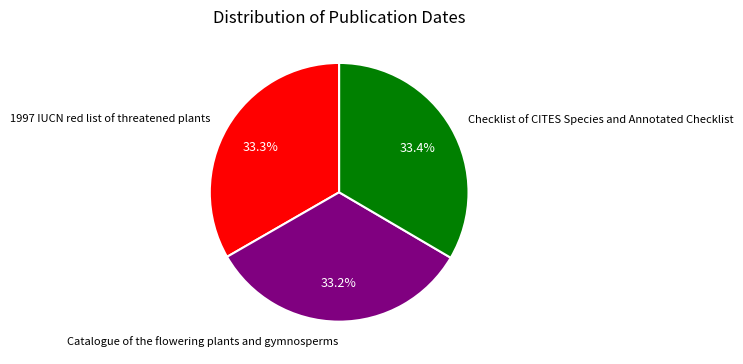

The 1997 IUCN red list of threatened plants slice represents 33% of the pie. True or false?

True